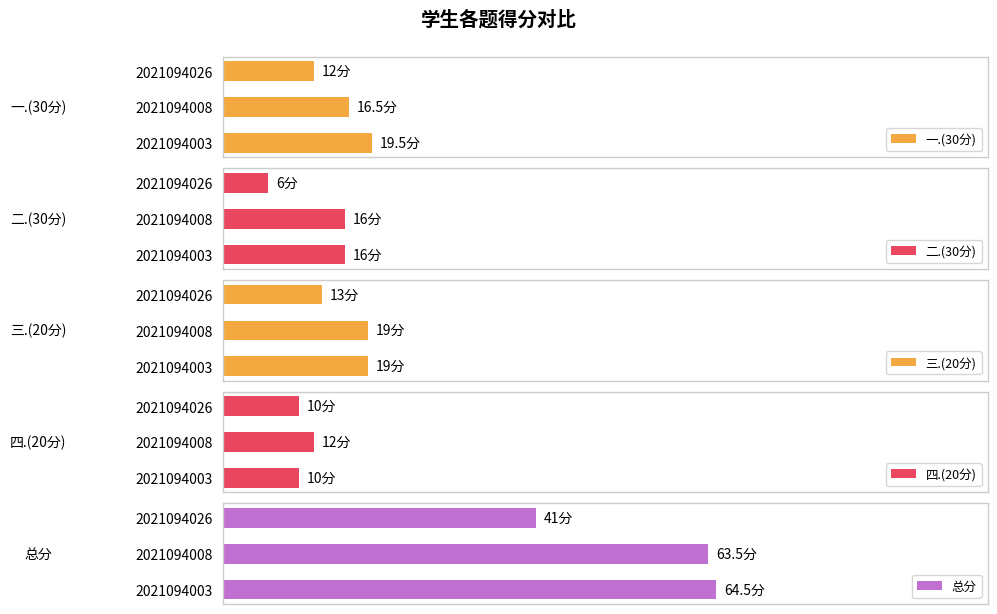

True or false: 四.(20分) has a value of 10.0 at 2021094003.

True